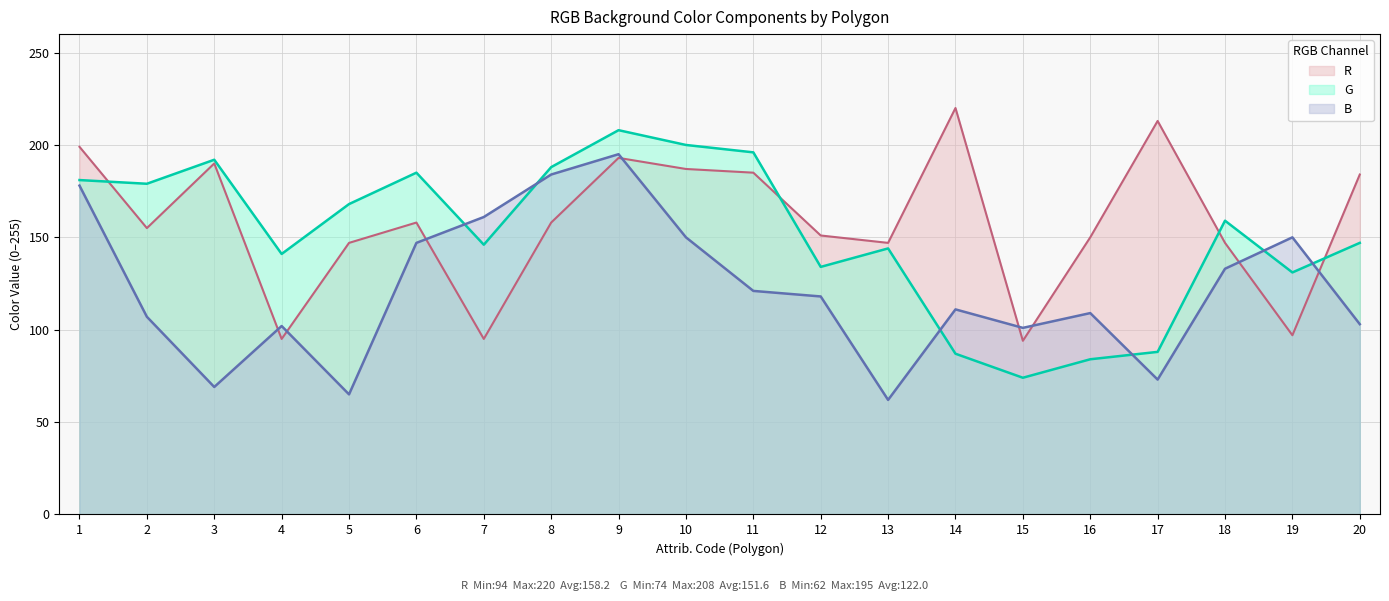

In G, how many points are lower than both neighbors (excluding endpoints)?

6